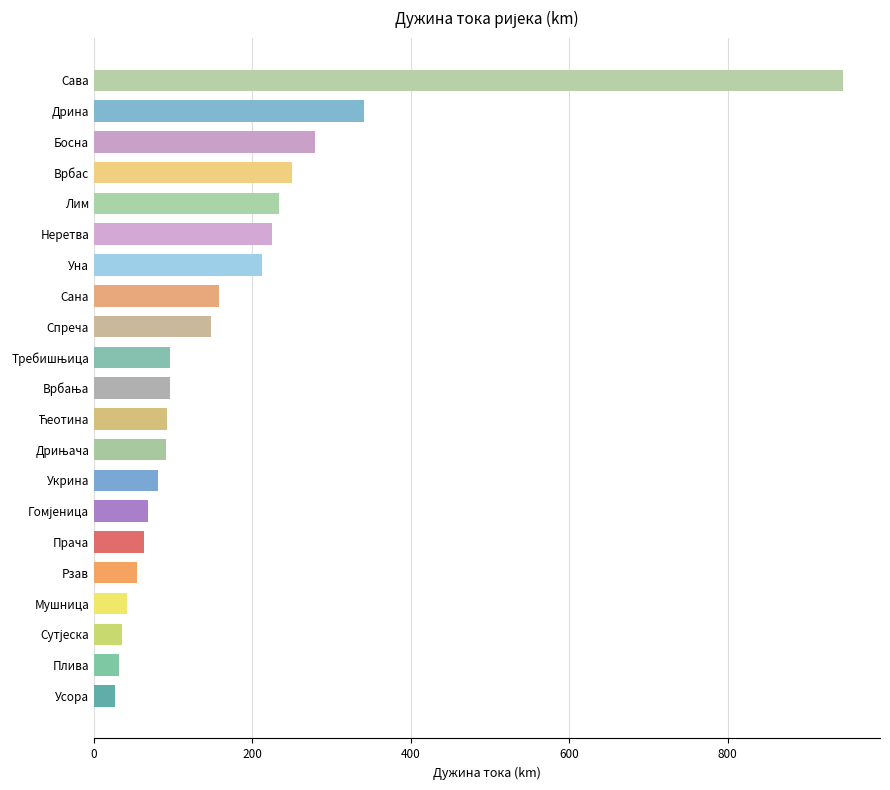

What is the greatest value displayed?

945.0